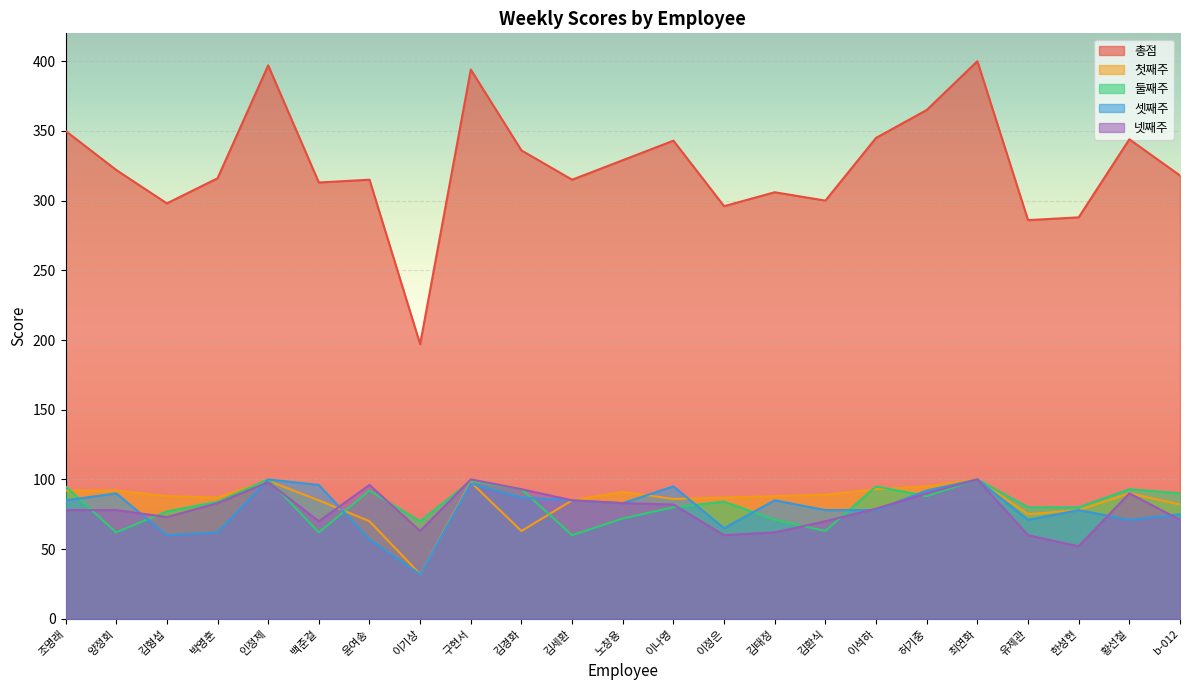

How many data points in 총점 are above 318?

11